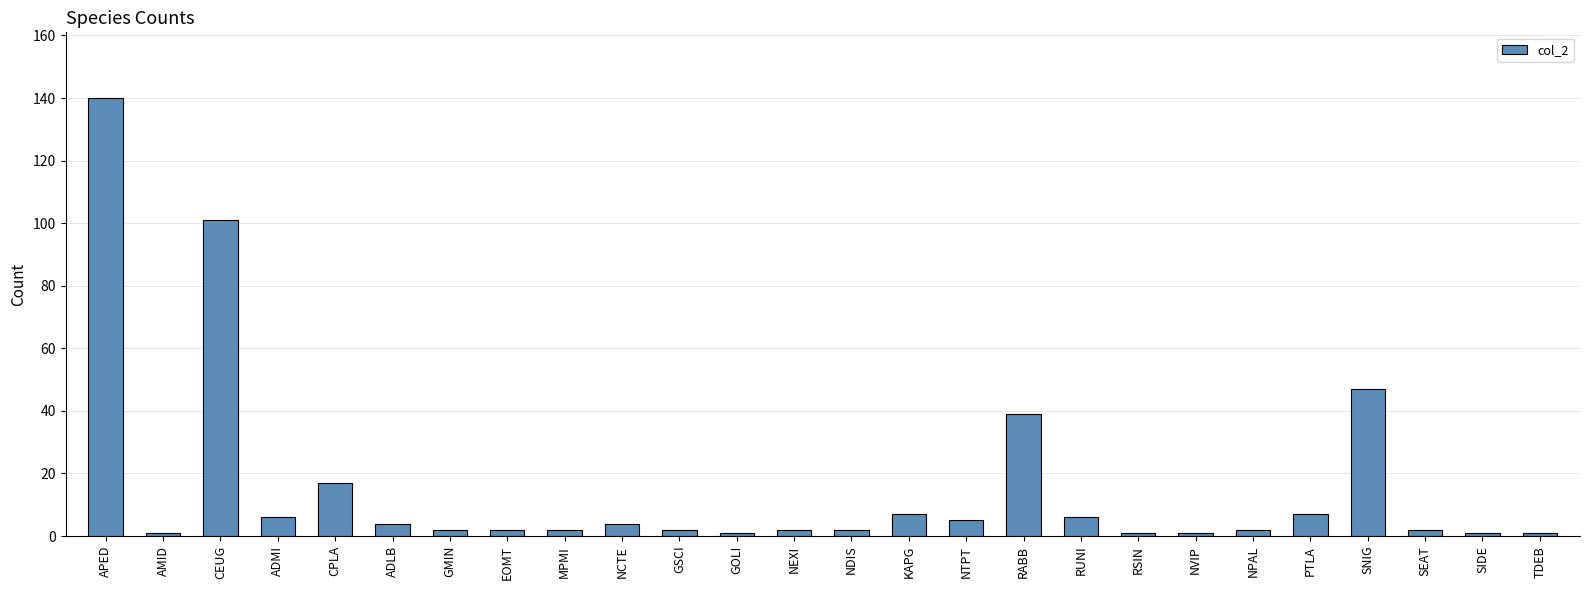

The value at ADLB is 4. True or false?

True